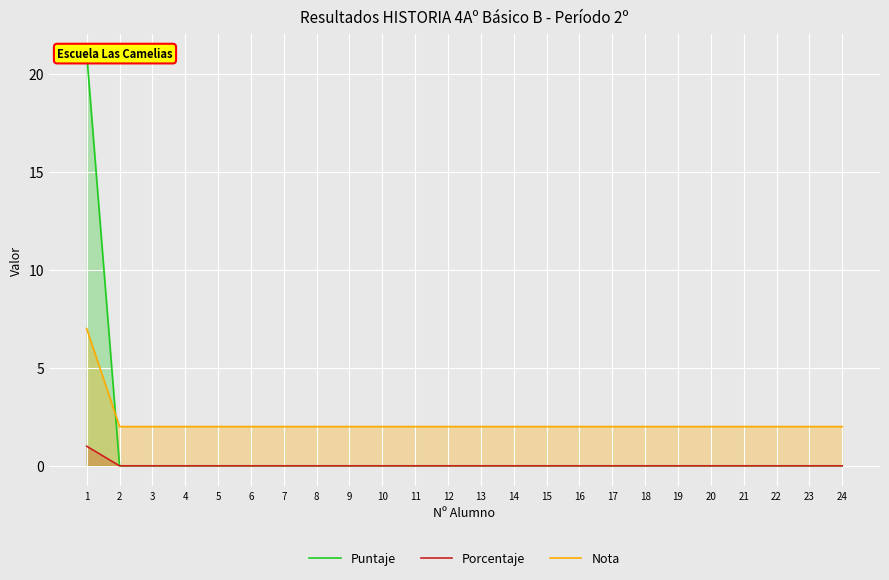

Reading left to right, extract all data points from this chart.

Puntaje: 1=21.0	2=0.0	3=0.0	4=0.0	5=0.0	6=0.0	7=0.0	8=0.0	9=0.0	10=0.0	11=0.0	12=0.0	13=0.0	14=0.0	15=0.0	16=0.0	17=0.0	18=0.0	19=0.0	20=0.0	21=0.0	22=0.0	23=0.0	24=0.0
Porcentaje: 1=1.0	2=0.0	3=0.0	4=0.0	5=0.0	6=0.0	7=0.0	8=0.0	9=0.0	10=0.0	11=0.0	12=0.0	13=0.0	14=0.0	15=0.0	16=0.0	17=0.0	18=0.0	19=0.0	20=0.0	21=0.0	22=0.0	23=0.0	24=0.0
Nota: 1=7.0	2=2.0	3=2.0	4=2.0	5=2.0	6=2.0	7=2.0	8=2.0	9=2.0	10=2.0	11=2.0	12=2.0	13=2.0	14=2.0	15=2.0	16=2.0	17=2.0	18=2.0	19=2.0	20=2.0	21=2.0	22=2.0	23=2.0	24=2.0